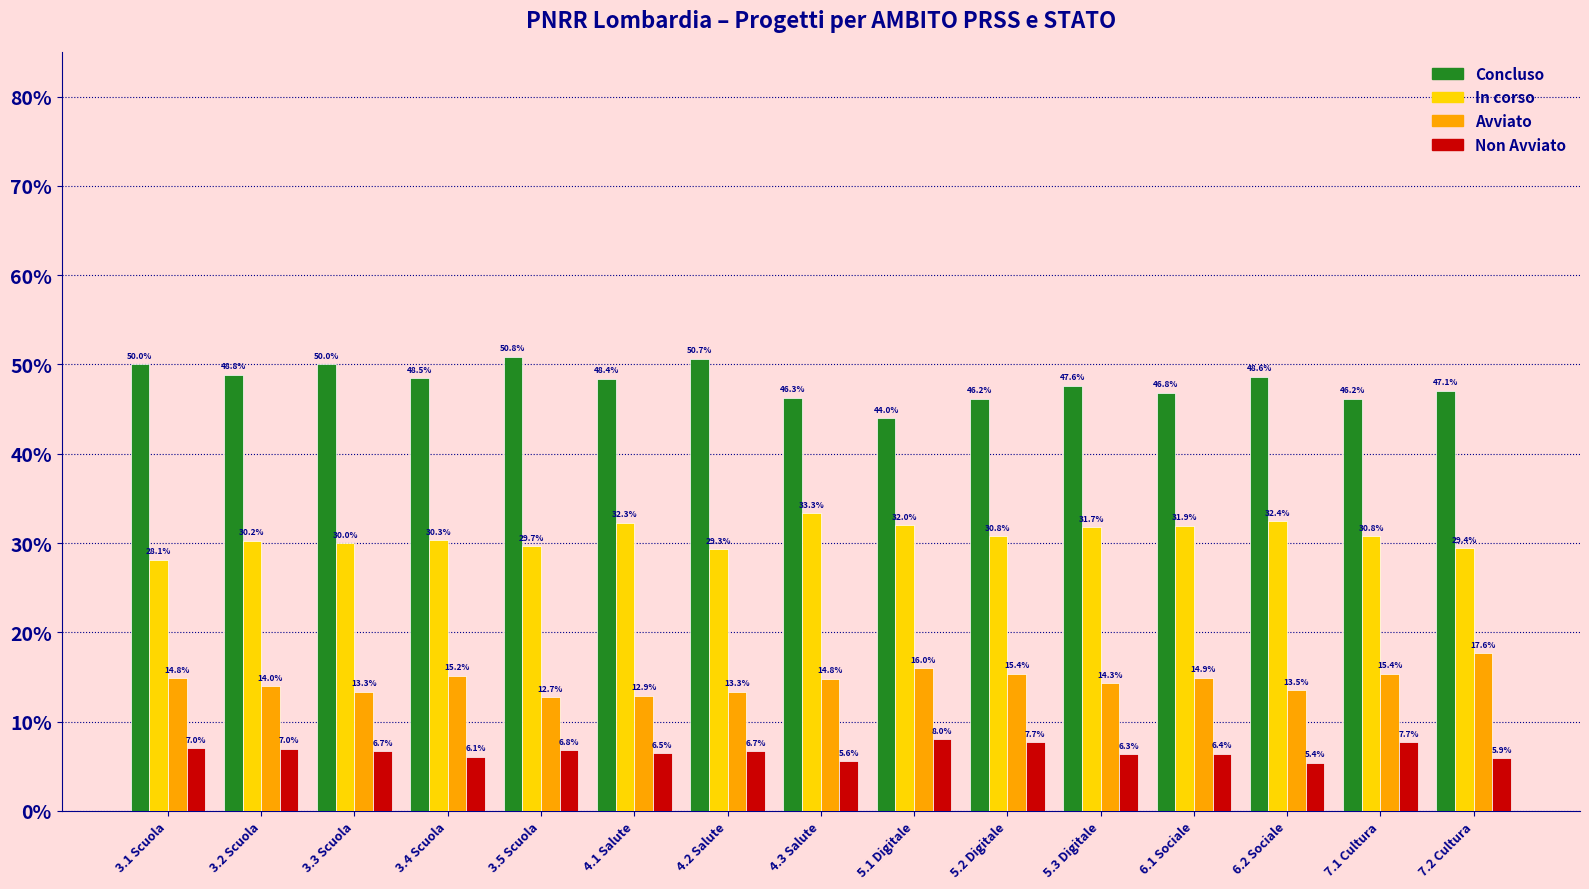

Which series changed the most between 5.2 Digitale and 6.1 Sociale?

Non Avviato